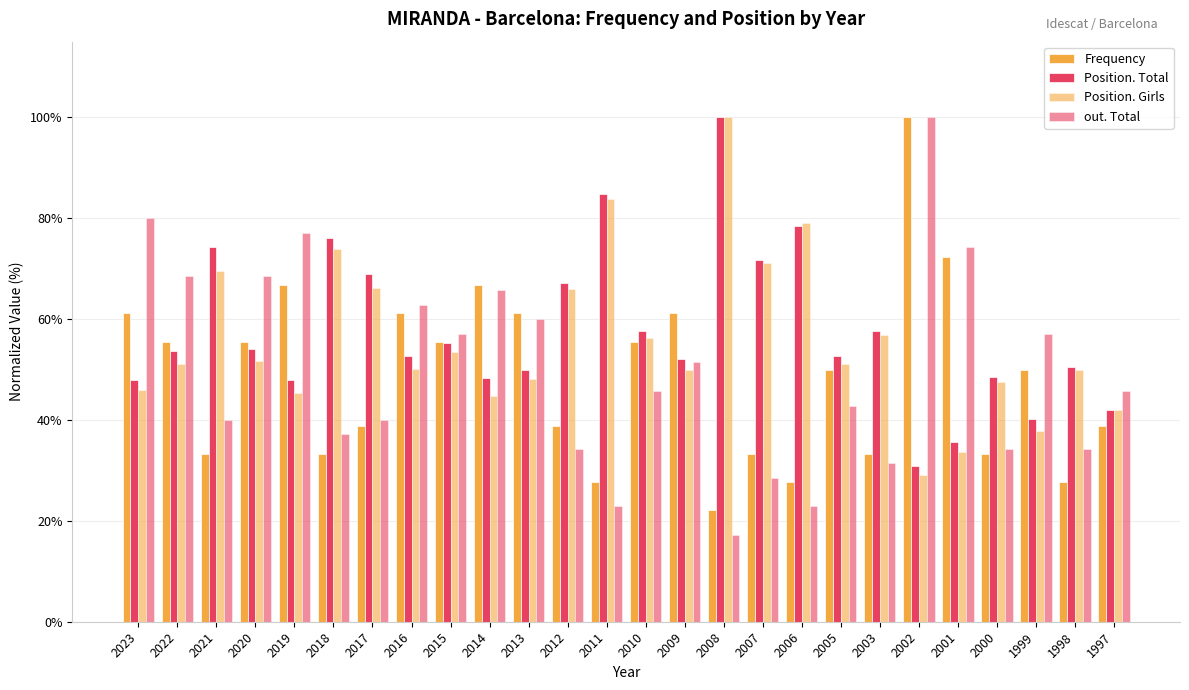

What is the total value across all series at 2006?

208.1